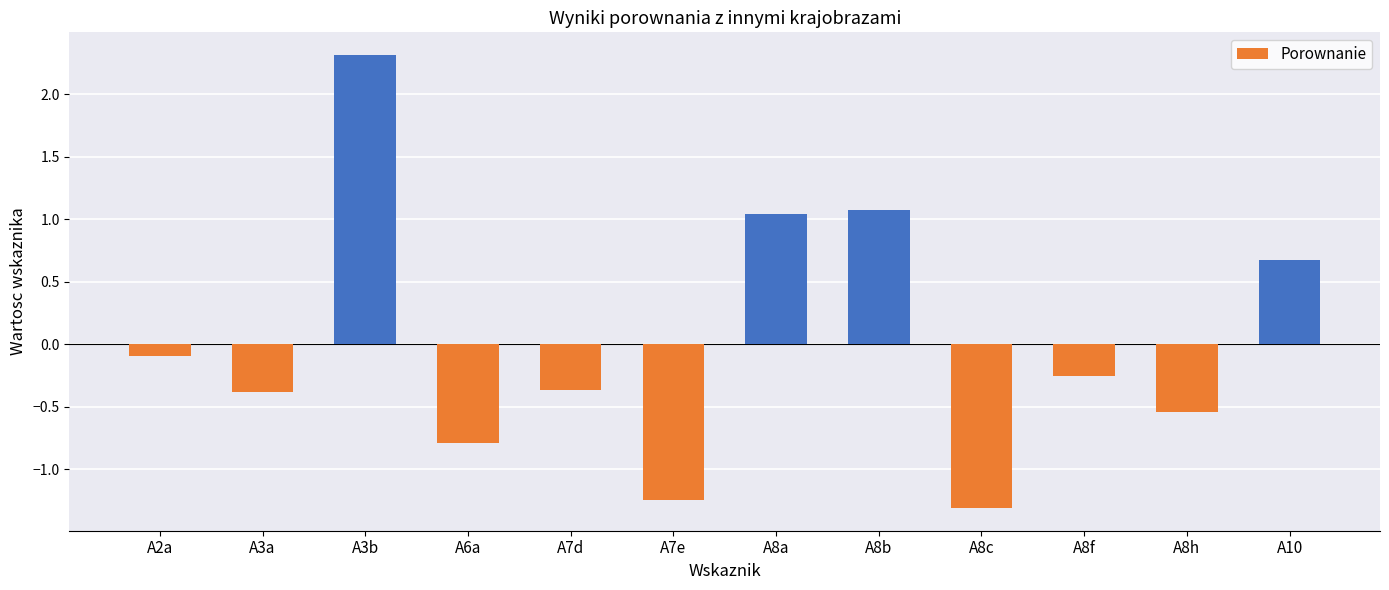

What is the approximate value at A8b?

1.1